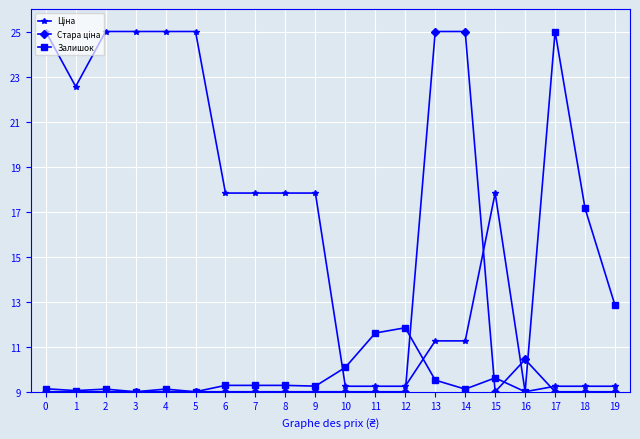

At how many categories does at least one series exceed 19?

9